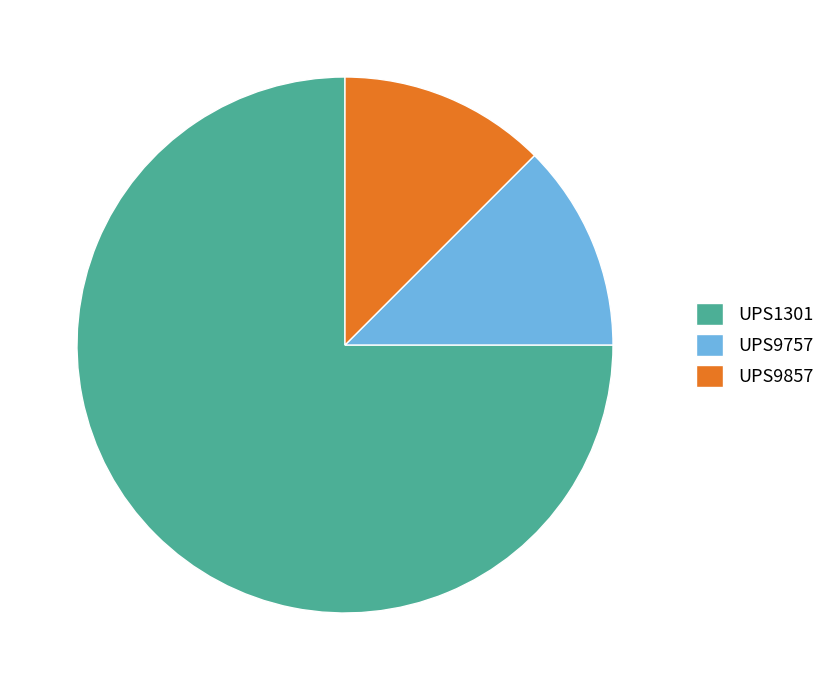

Which slice is the largest?

UPS1301